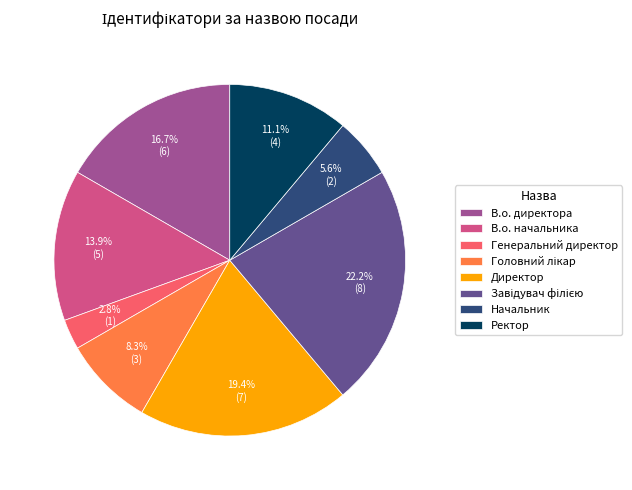

Is it true that Ректор is 1% of the pie?

False